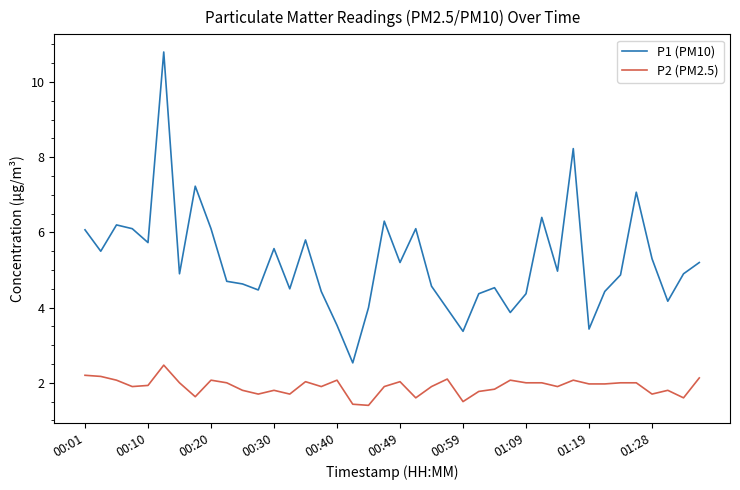

What is the smallest value displayed?

1.4